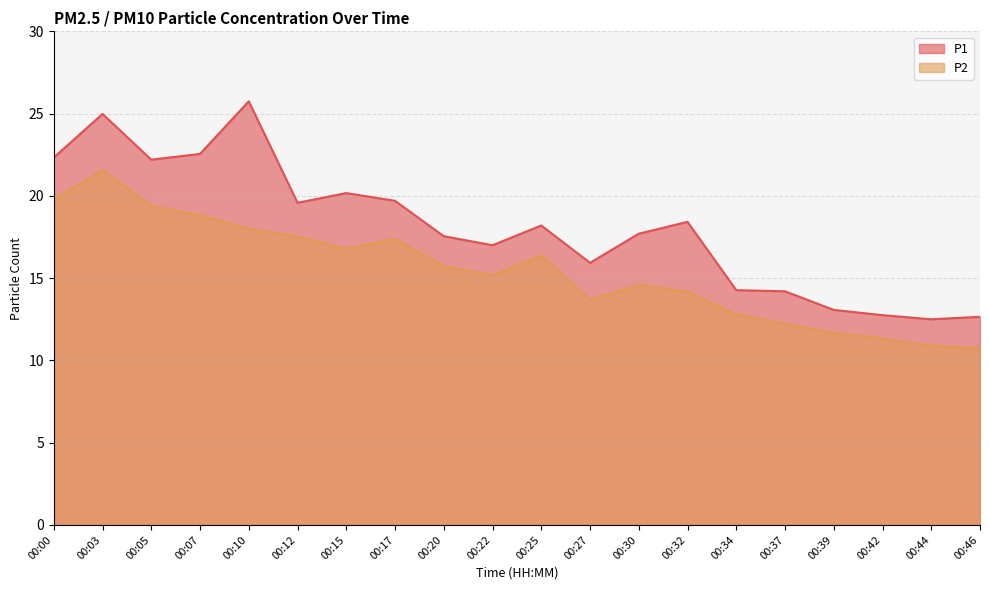

What is the difference between the highest and lowest values at 00:03?

3.4